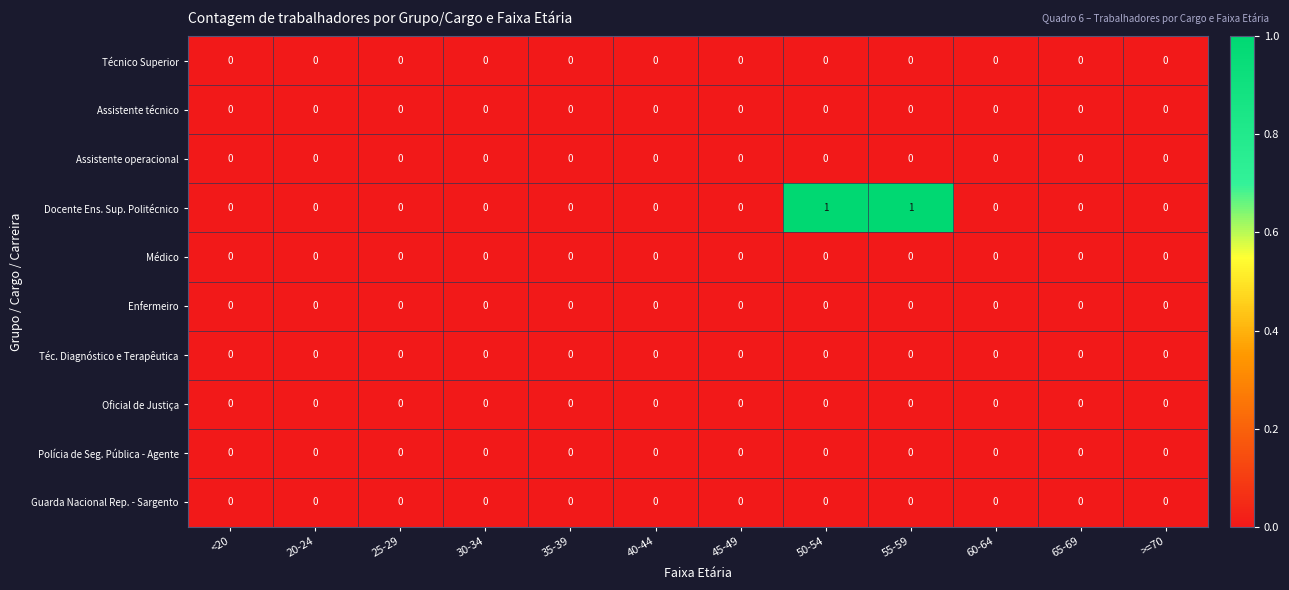

Which series has the widest spread of values?

Docente Ens. Sup. Politécnico